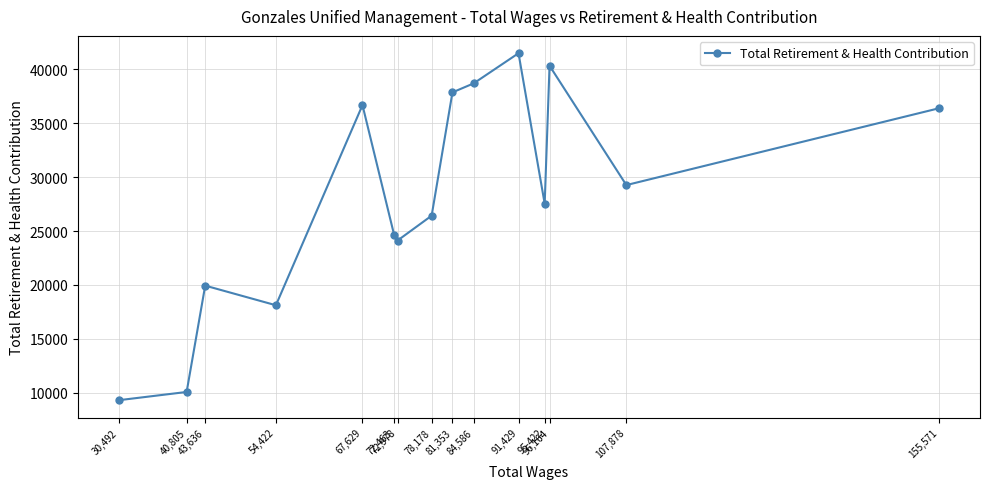

What is the sum of the values at 91,429 and 107,878?

70720